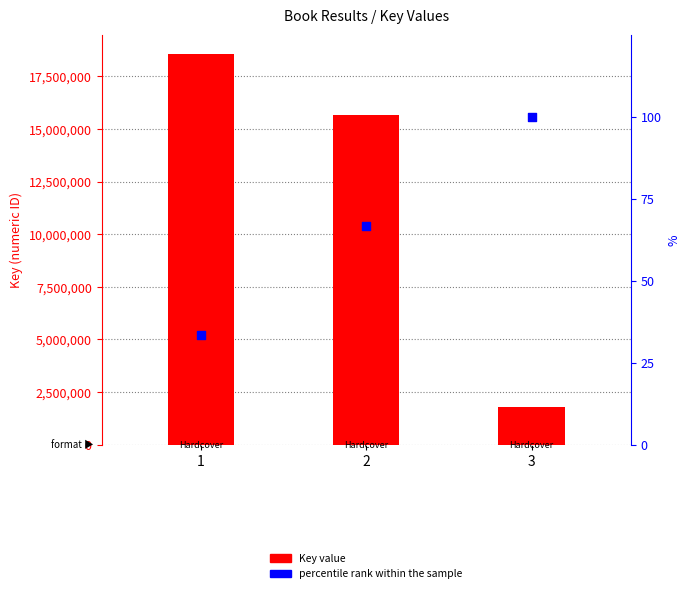

Is the value of percentile rank within the sample at 1 greater than the value of Key at 1?

No